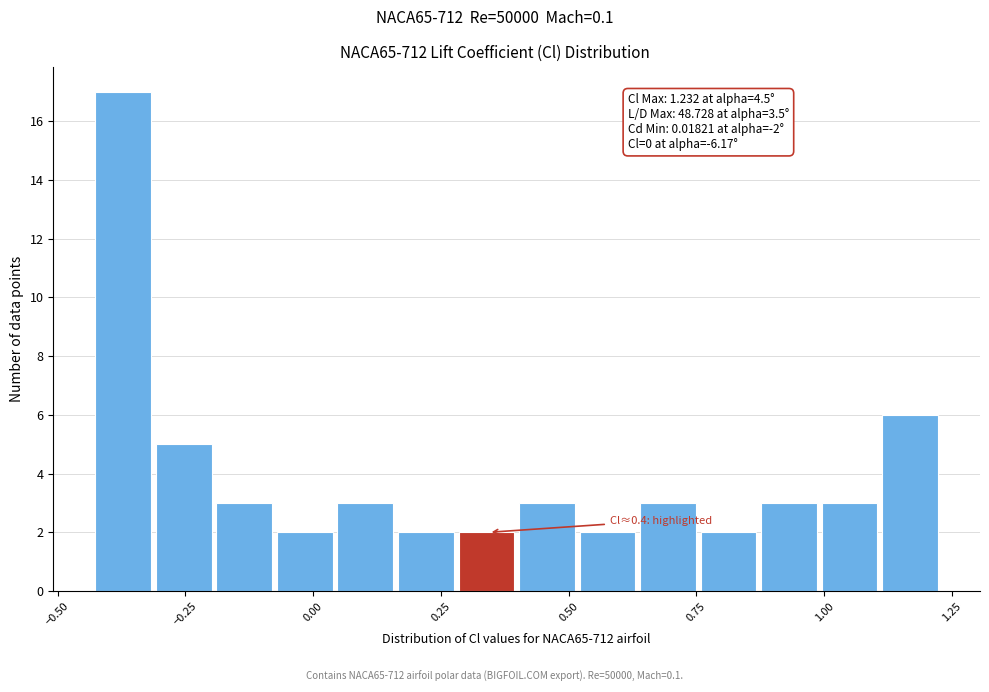

Read against the x-axis, roughly where is the centre of the tallest bar?

-0.35